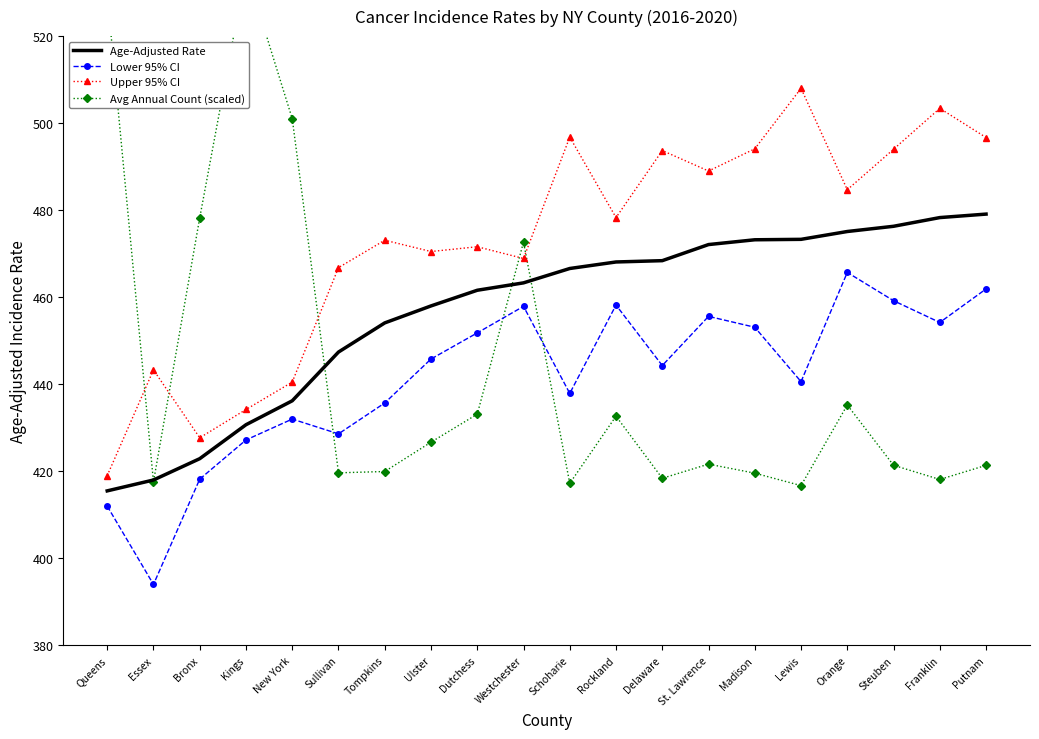

True or false: Avg Annual Count (scaled) and Age-Adjusted Rate intersect in this chart.

True